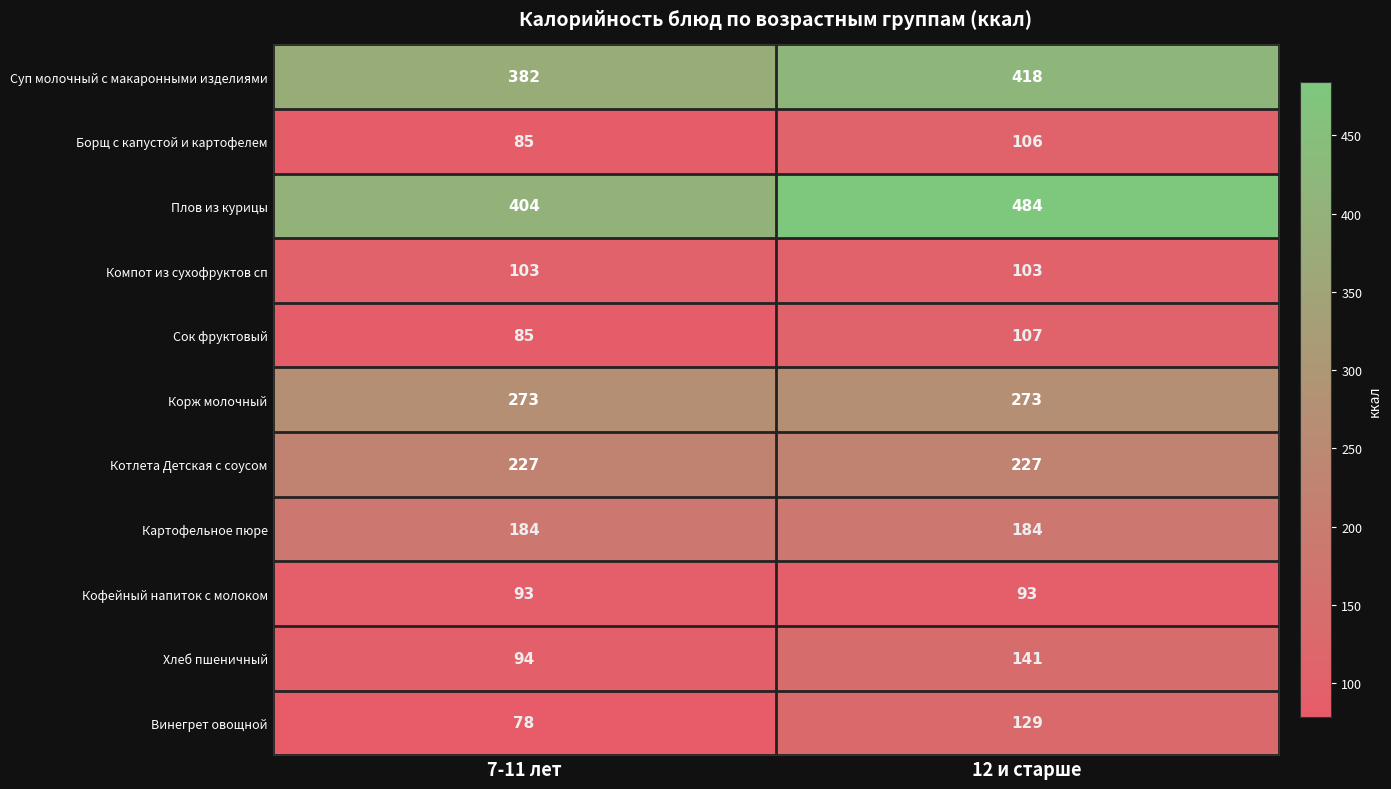

Count the number of data series in this chart.

11